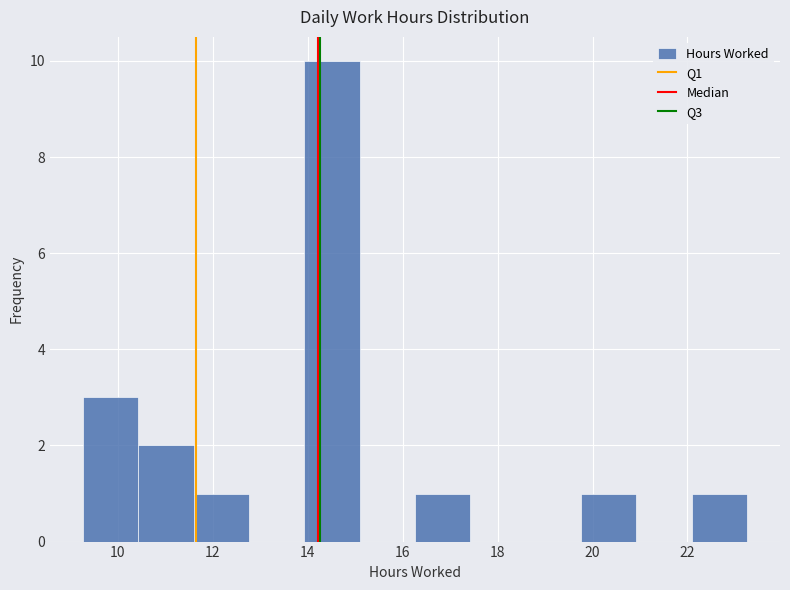

Reading left to right, transcribe this chart: for each bar, give the range it covers on the x-axis and its height. Neither the bar edges nor the heights are printed on the chart, so give them approximately, as read against the axes.

9.2 to 10.4: 3
10.4 to 11.6: 2
11.6 to 12.8: 1
12.8 to 14.0: 0
14.0 to 15.0: 10
15.0 to 16.2: 0
16.2 to 17.4: 1
17.4 to 18.6: 0
18.6 to 19.8: 0
19.8 to 21.0: 1
21.0 to 22.0: 0
22.0 to 23.2: 1